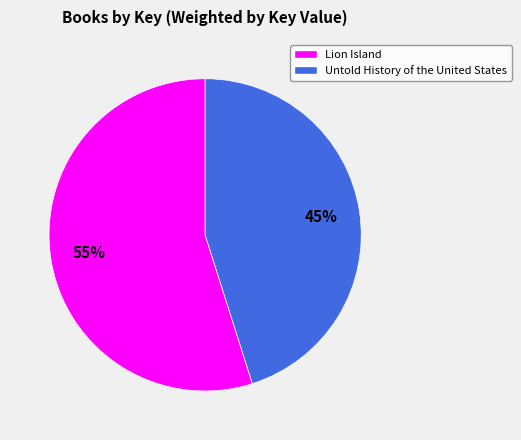

Rank the categories by value from lowest to highest.

Untold History of the United States, Lion Island